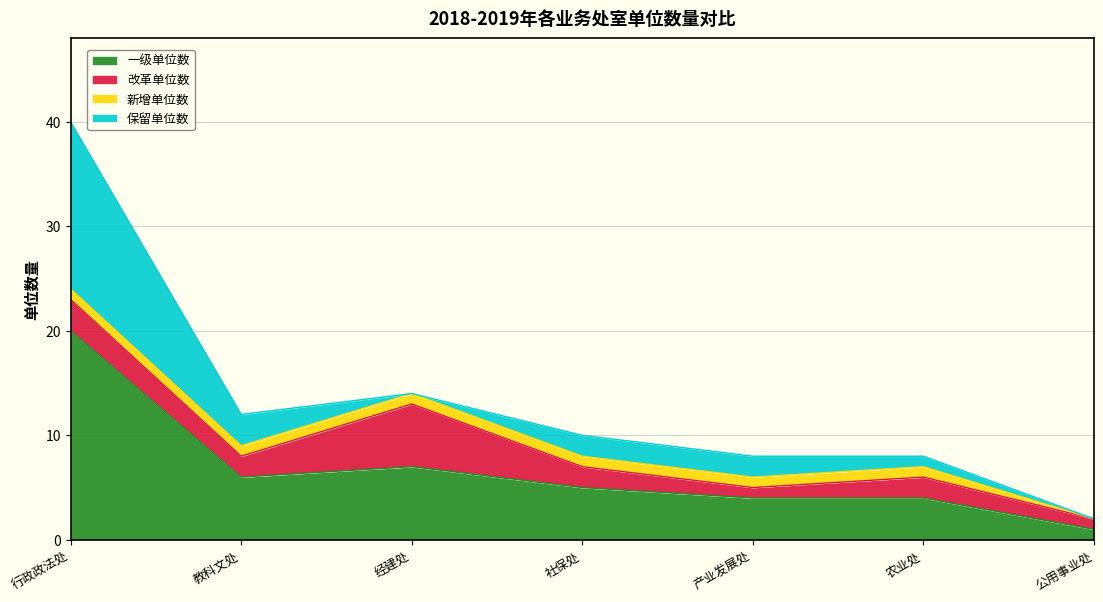

Where is the first local minimum for 改革单位数?

教科文处